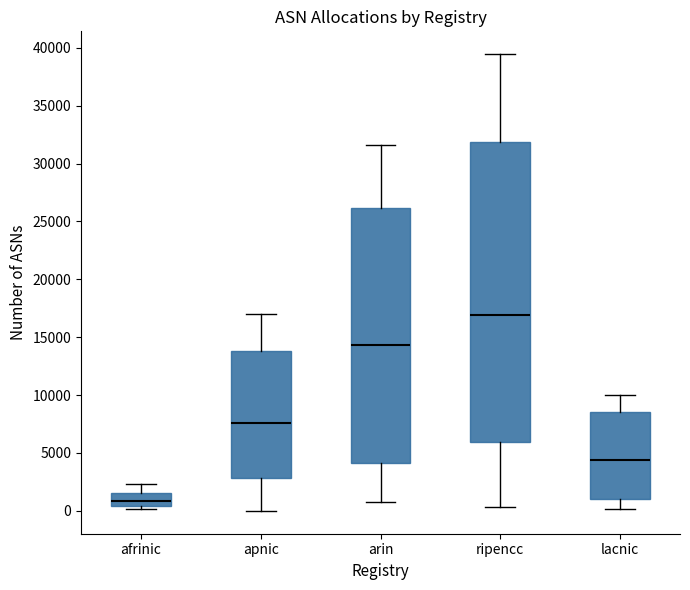

Reading left to right, read every box against the y-axis: the position of its median line, the range the box covers, and the ends of its whiskers. The values are not printed on the chart, so give them approximately, as read against the axis.

afrinic: median 1000, box 500 to 1500, whiskers 0 to 2500
apnic: median 7500, box 3000 to 14000, whiskers 0 to 17000
arin: median 14500, box 4000 to 26000, whiskers 1000 to 31500
ripencc: median 17000, box 6000 to 32000, whiskers 500 to 39500
lacnic: median 4500, box 1000 to 8500, whiskers 0 to 10000